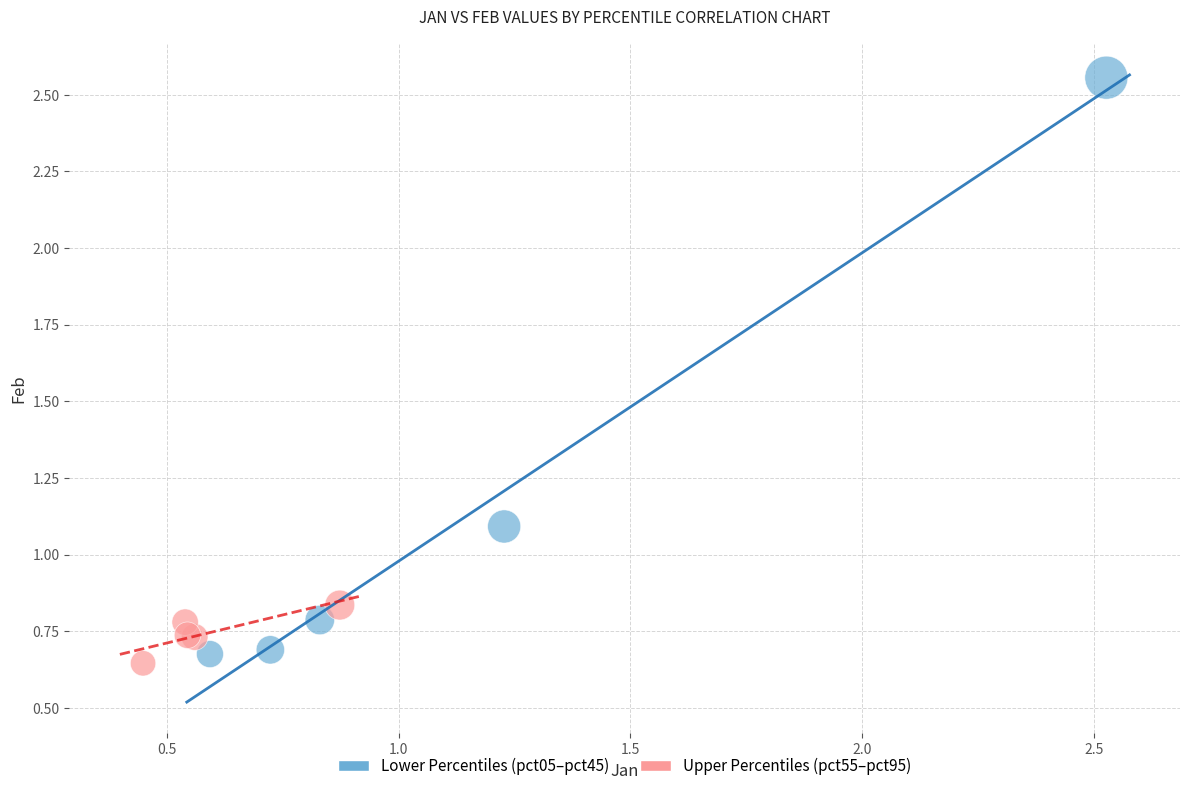

Which series has the widest spread of Y values?

Lower Percentiles (pct05–pct45)